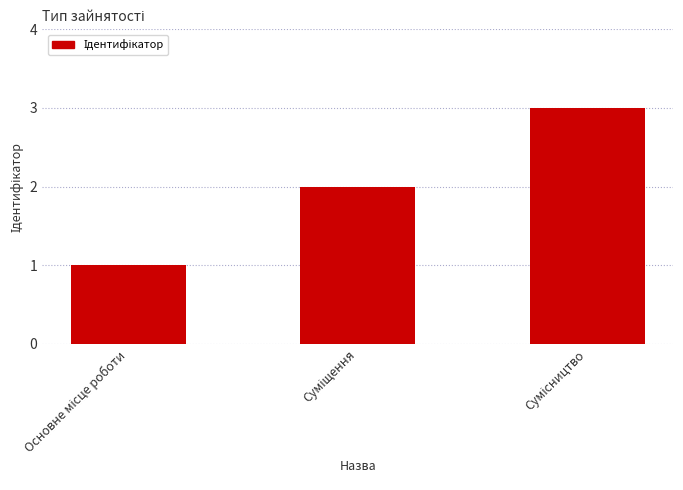

What is the sum of all values?

6